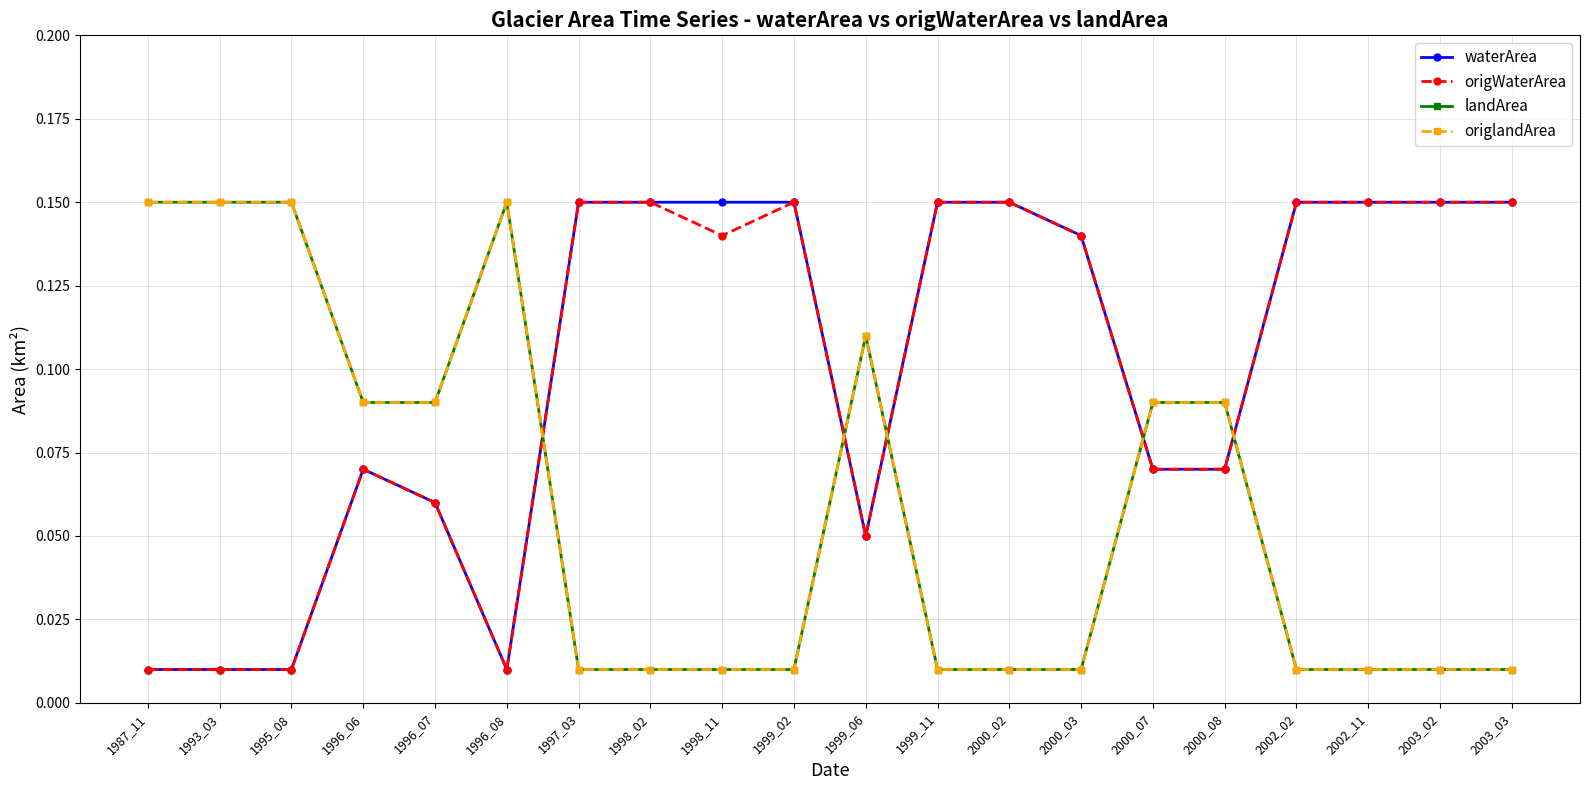

At which category does waterArea reach its first local peak?

1996_06